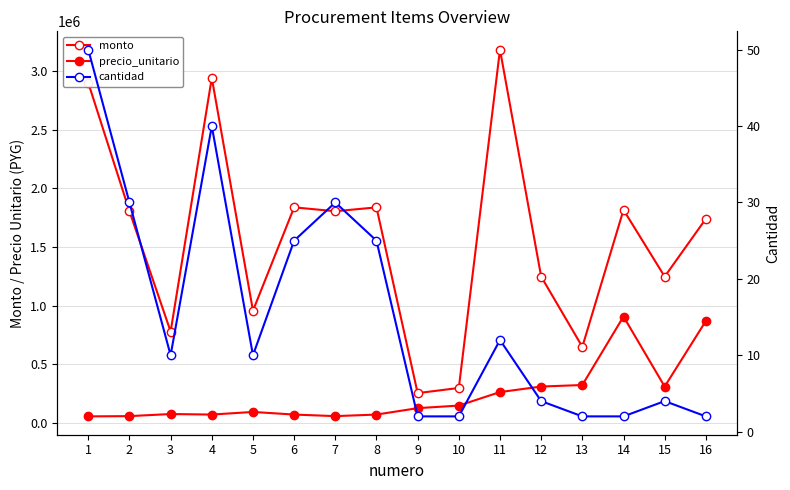

Reading right to left, transcribe all the data shown in this chart.

monto: 1740000	1248000	1816000	650000	1248000	3180000	300000	256000	1837500	1804500	1837500	957850	2940000	780000	1804500	2897500
precio_unitario: 870000	312000	908000	325000	312000	265000	150000	128000	73500	60150	73500	95785	73500	78000	60150	57950
cantidad: 2	4	2	2	4	12	2	2	25	30	25	10	40	10	30	50